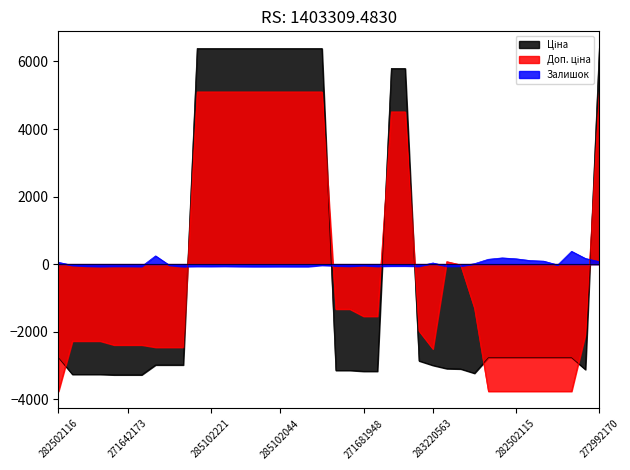

True or false: Доп. ціна has more than 1 points higher than both neighbors.

False